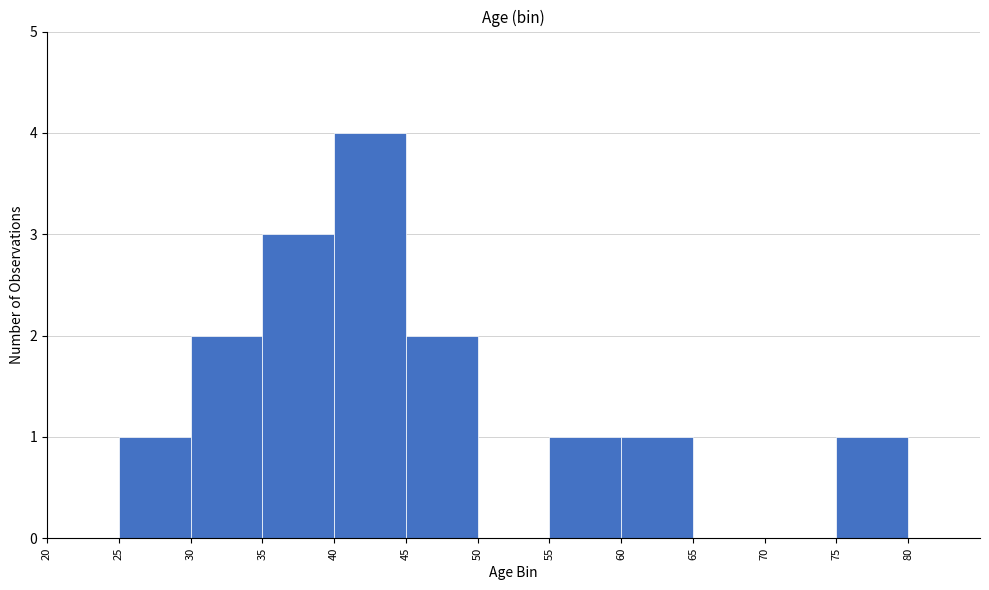

Over which range of the x-axis is the bar tallest?

40 to 45